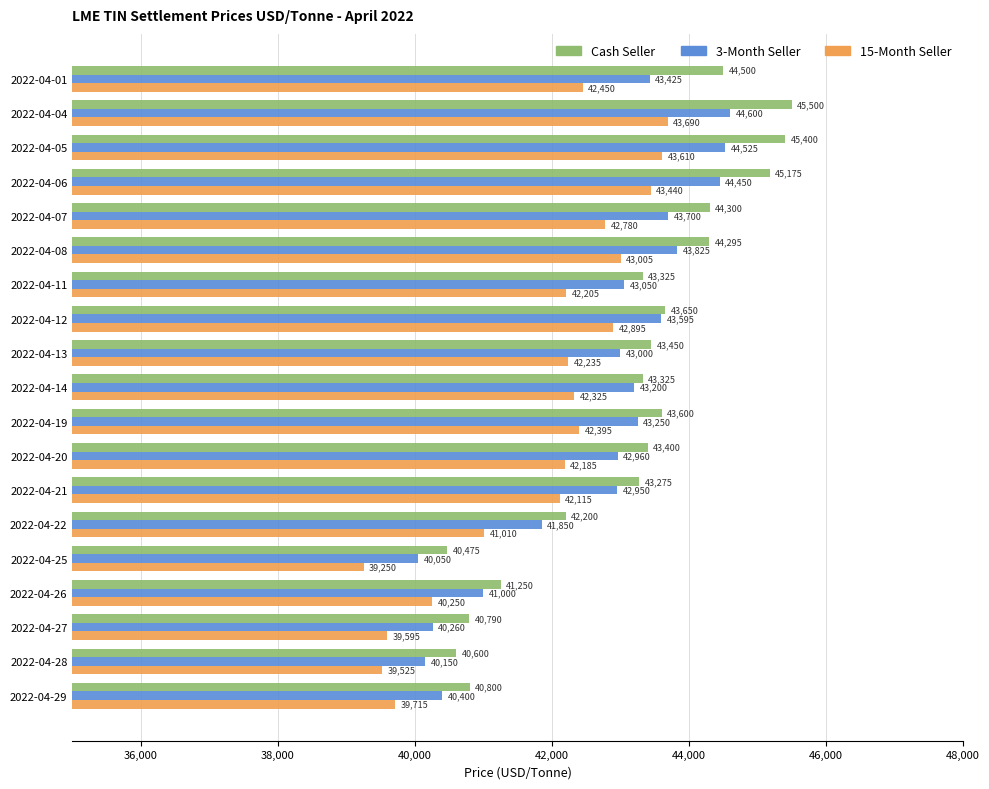

At how many categories does at least one series exceed 40071?

19